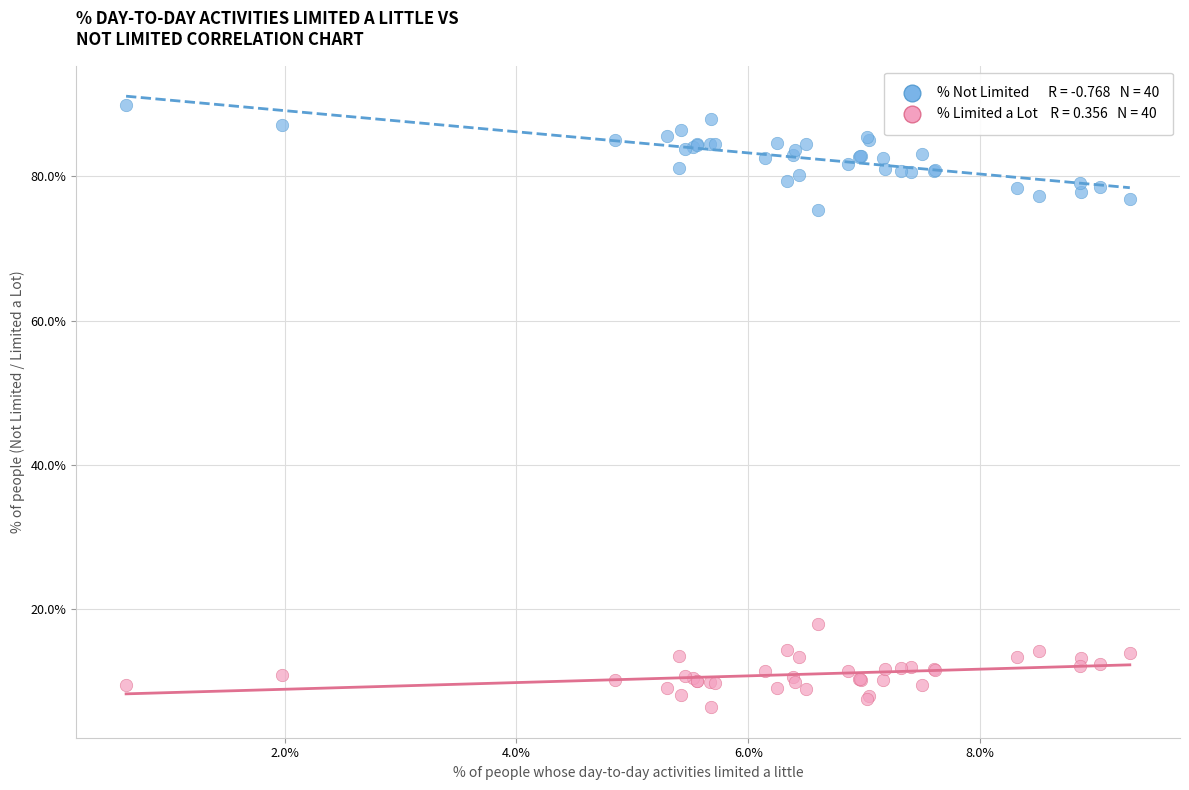

Across all series, what Y value is closest to 48?

75.4